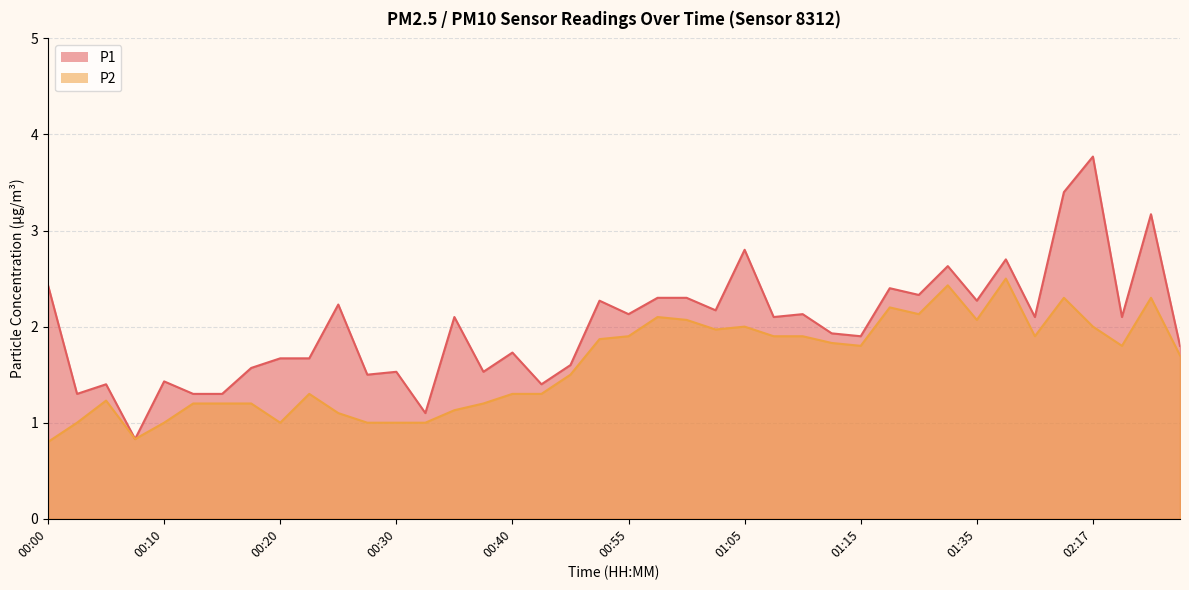

Reading left to right, transcribe all the data shown in this chart.

P1: 00:00=2.4	00:03=1.3	00:05=1.4	00:08=0.8	00:10=1.4	00:13=1.3	00:15=1.3	00:17=1.6	00:20=1.7	00:22=1.7	00:25=2.2	00:27=1.5	00:30=1.5	00:32=1.1	00:35=2.1	00:37=1.5	00:40=1.7	00:42=1.4	00:50=1.6	00:53=2.3	00:55=2.1	00:58=2.3	01:00=2.3	01:03=2.2	01:05=2.8	01:08=2.1	01:10=2.1	01:12=1.9	01:15=1.9	01:17=2.4	01:20=2.3	01:28=2.6	01:35=2.3	01:38=2.7	01:41=2.1	01:48=3.4	02:17=3.8	02:23=2.1	02:29=3.2	02:47=1.8
P2: 00:00=0.8	00:03=1.0	00:05=1.2	00:08=0.8	00:10=1.0	00:13=1.2	00:15=1.2	00:17=1.2	00:20=1.0	00:22=1.3	00:25=1.1	00:27=1.0	00:30=1.0	00:32=1.0	00:35=1.1	00:37=1.2	00:40=1.3	00:42=1.3	00:50=1.5	00:53=1.9	00:55=1.9	00:58=2.1	01:00=2.1	01:03=2.0	01:05=2.0	01:08=1.9	01:10=1.9	01:12=1.8	01:15=1.8	01:17=2.2	01:20=2.1	01:28=2.4	01:35=2.1	01:38=2.5	01:41=1.9	01:48=2.3	02:17=2.0	02:23=1.8	02:29=2.3	02:47=1.7